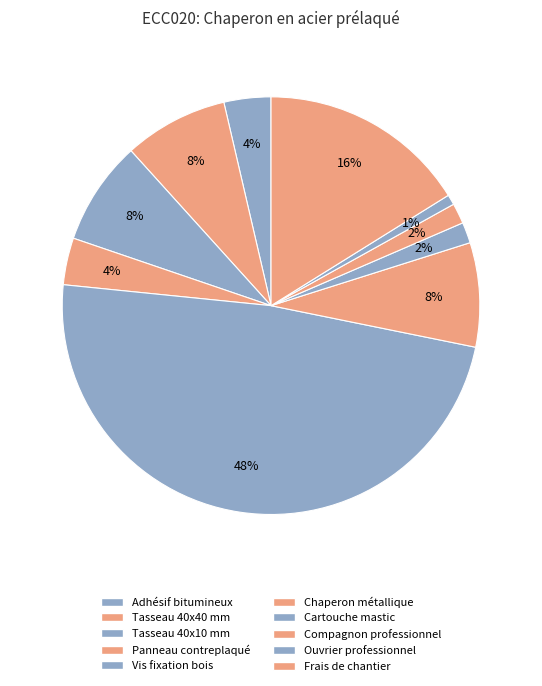

How many segments does this pie chart have?

10